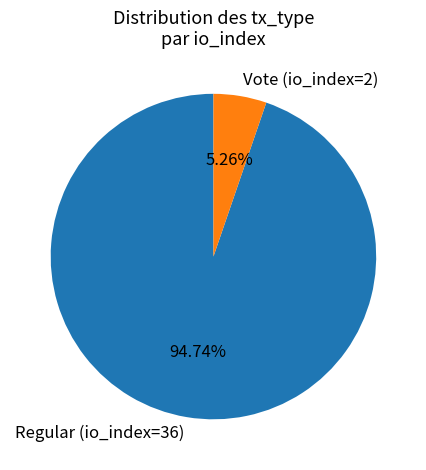

How much of the chart is everything except Regular (io_index=36)?

5.3%